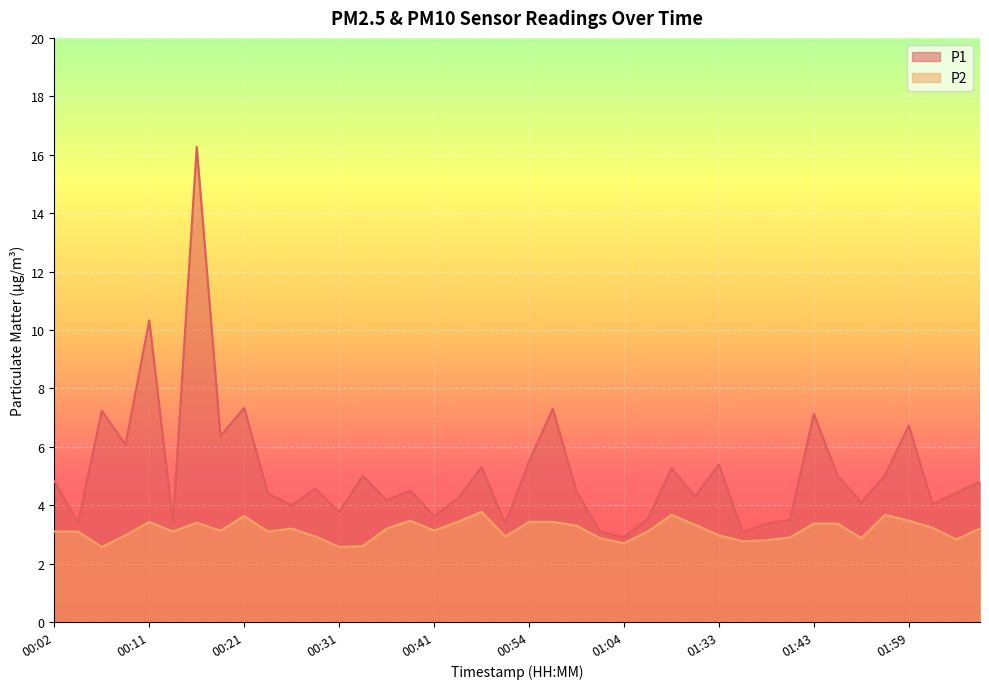

Is it true that P2 equals 3.5 at 00:39?

True